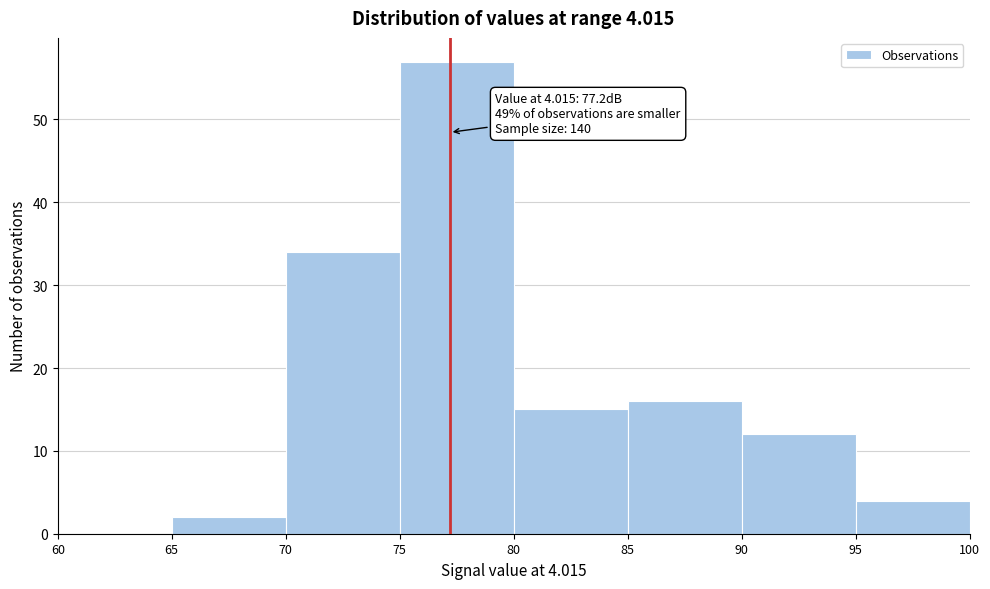

Which range on the x-axis has the tallest bar?

75 to 80